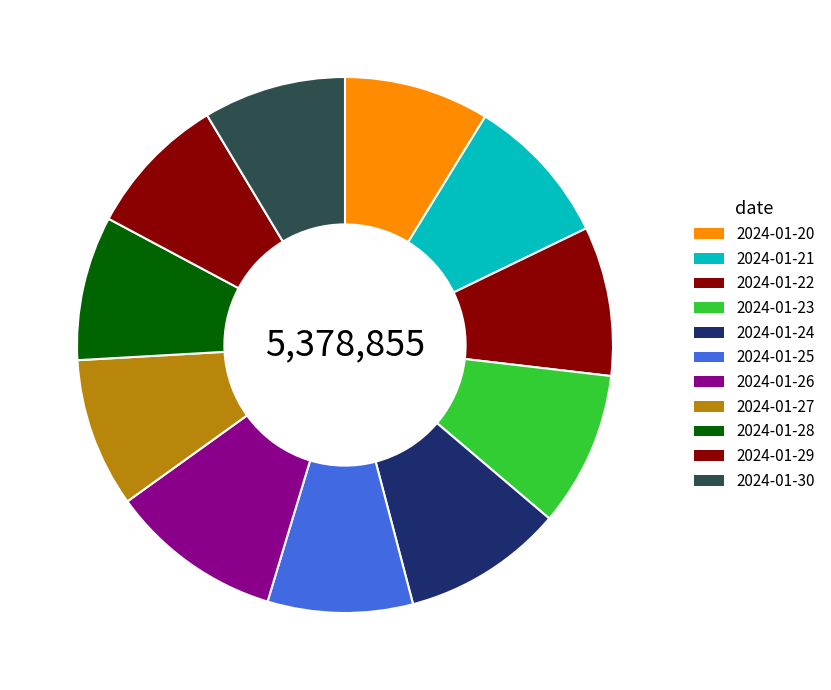

How many slices are in this pie chart?

11